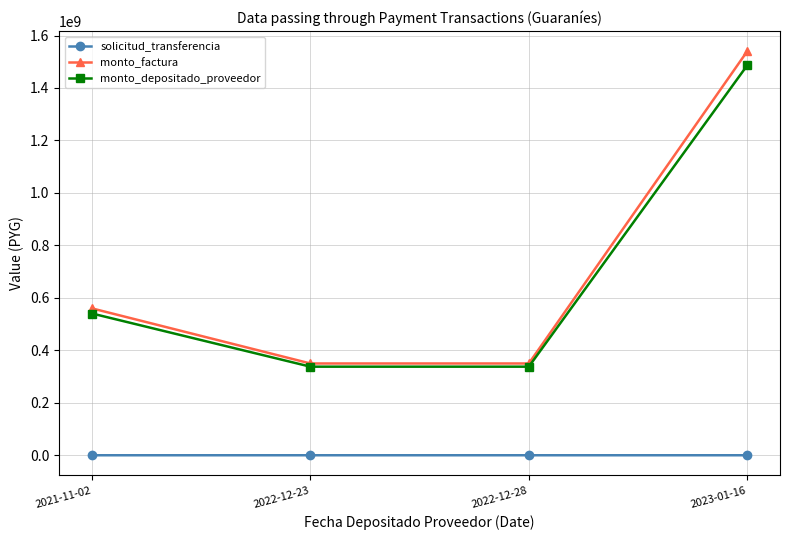

At 2021-11-02, list the series in order from smallest to largest.

solicitud_transferencia, monto_depositado_proveedor, monto_factura